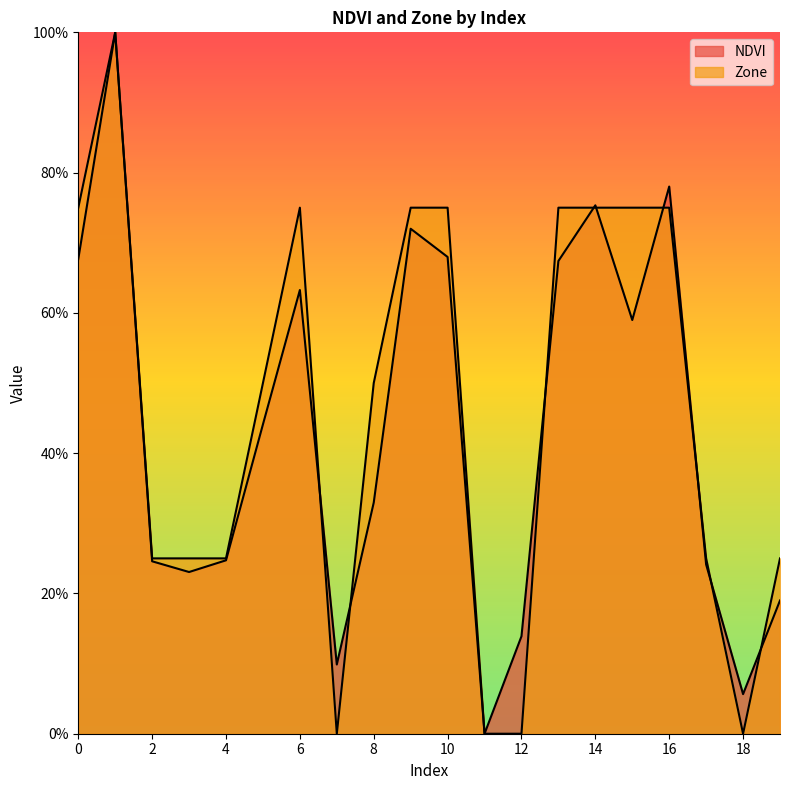

True or false: Zone has a value of 0.2 at 19.

True